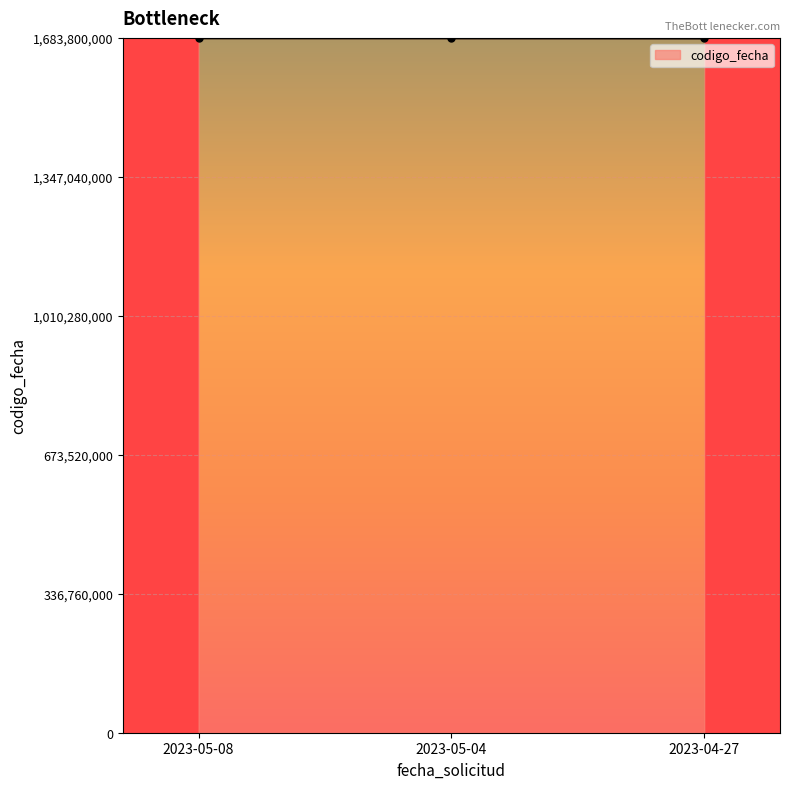

What value does the data have at 2023-05-04?

1683536587